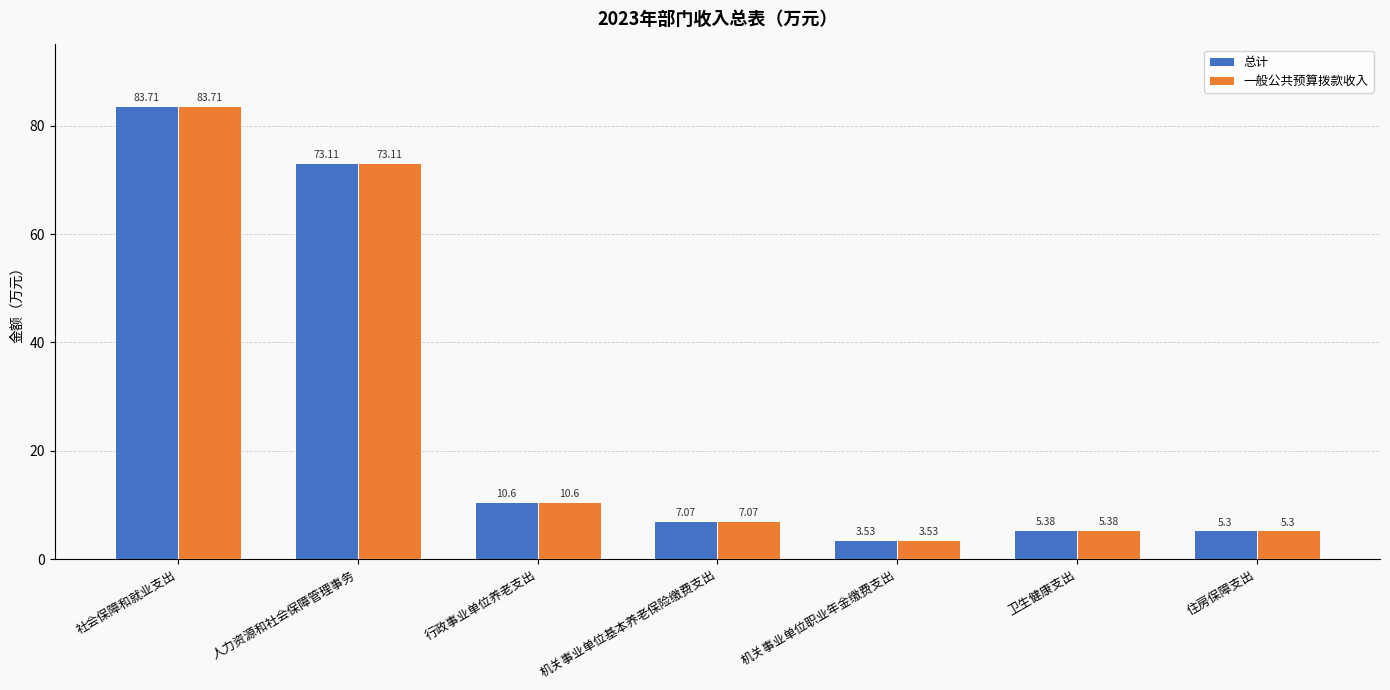

What is the label of the 7th bar from the left?

住房保障支出